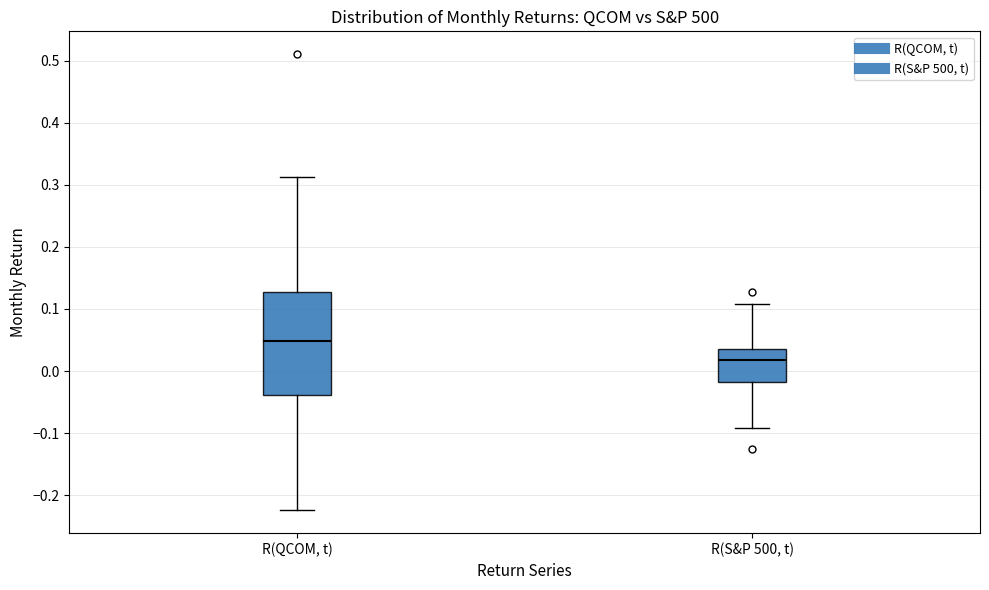

Reading left to right, read every box against the y-axis: the position of its median line, the range the box covers, and the ends of its whiskers. The values are not printed on the chart, so give them approximately, as read against the axis.

R(QCOM, t): median 0.05, box -0.04 to 0.13, whiskers -0.22 to 0.31
R(S&P 500, t): median 0.02, box -0.02 to 0.04, whiskers -0.09 to 0.11